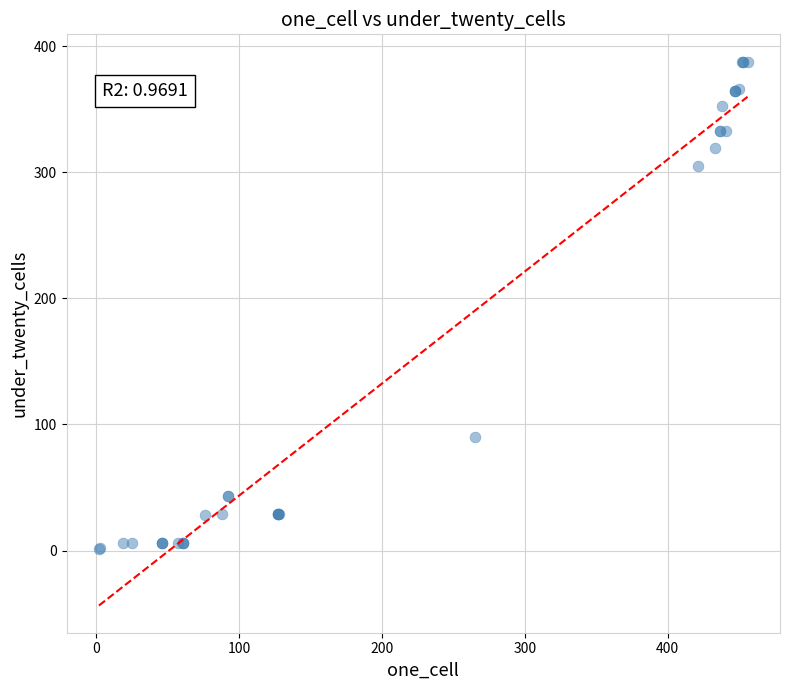

What Y value in the scatter plot is closest to 194?

90